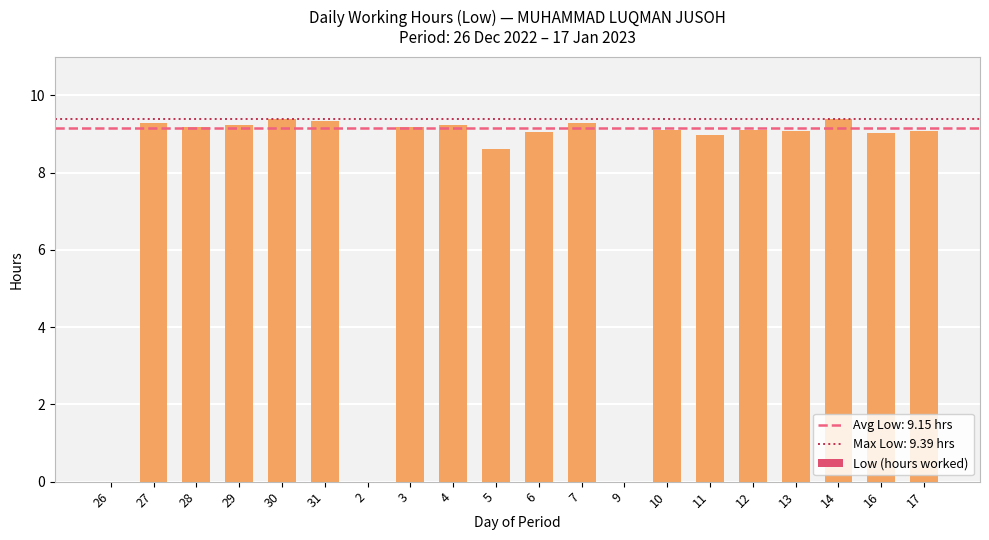

What is the sum of the values at 9 and 13?

9.1